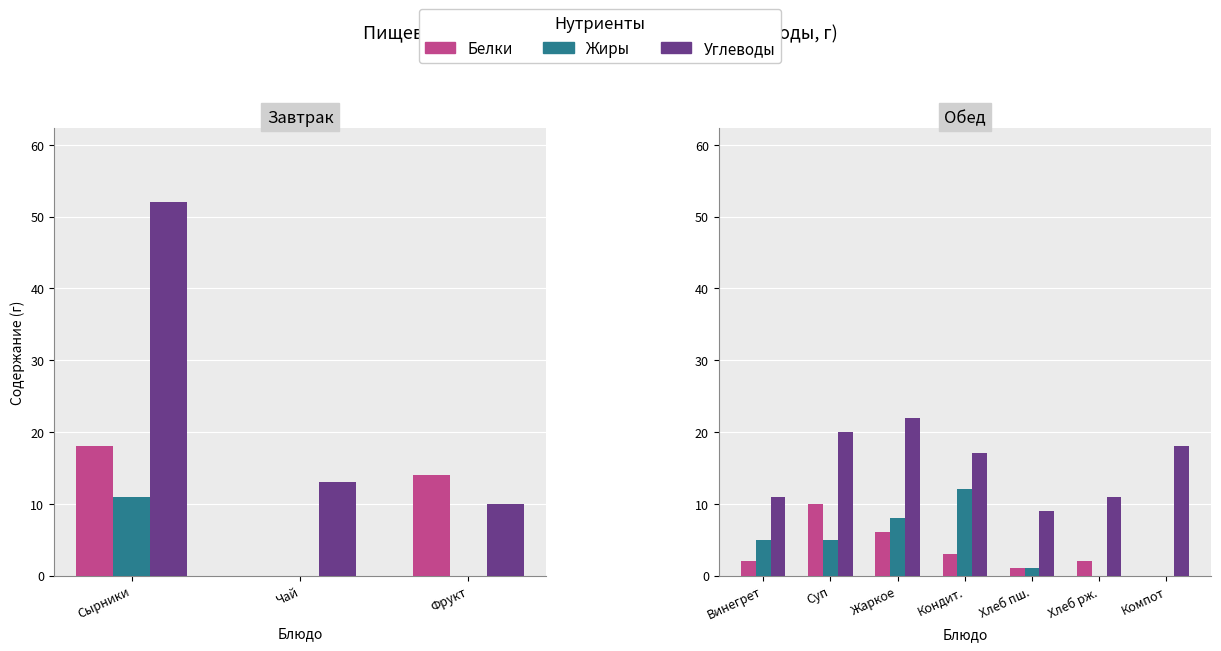

The value of Белки at Хлеб пш. is 0. True or false?

False